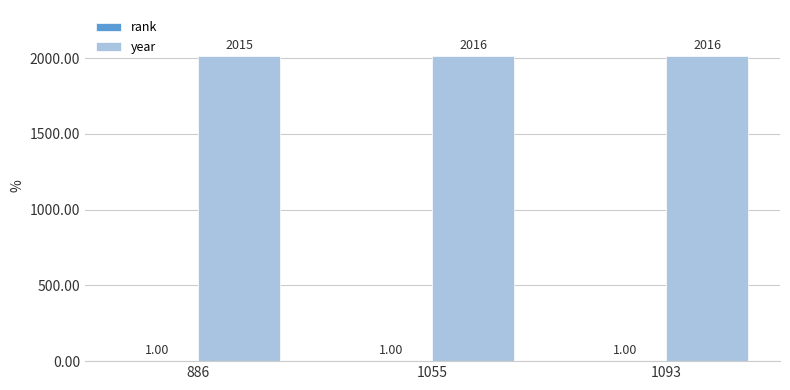

What is the sum of all year values?

6047